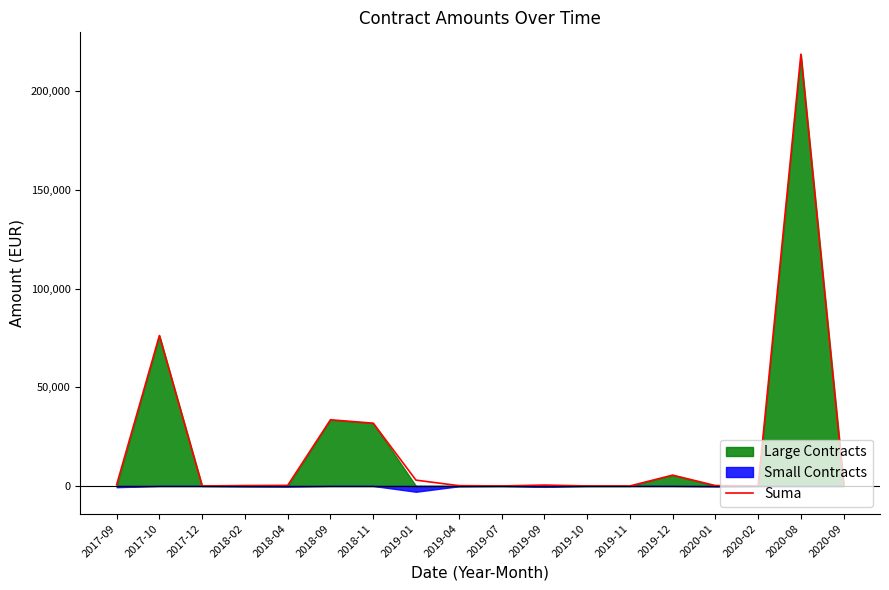

Rank the categories by value from lowest to highest.

2017-12, 2019-07, 2019-10, 2019-11, 2020-02, 2019-04, 2018-02, 2020-01, 2018-04, 2019-09, 2017-09, 2020-09, 2019-01, 2019-12, 2018-11, 2018-09, 2017-10, 2020-08